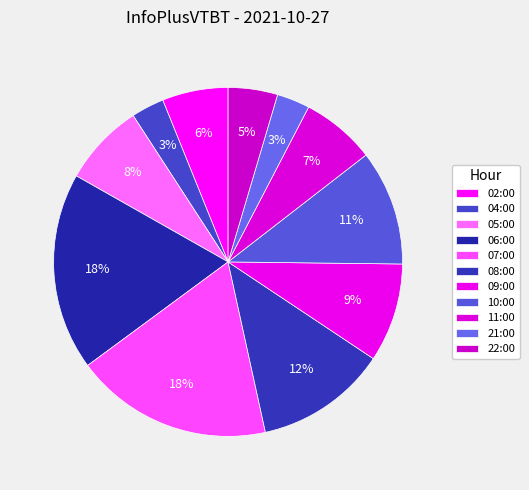

What percentage is the 02:00 slice, to the nearest percent?

6%